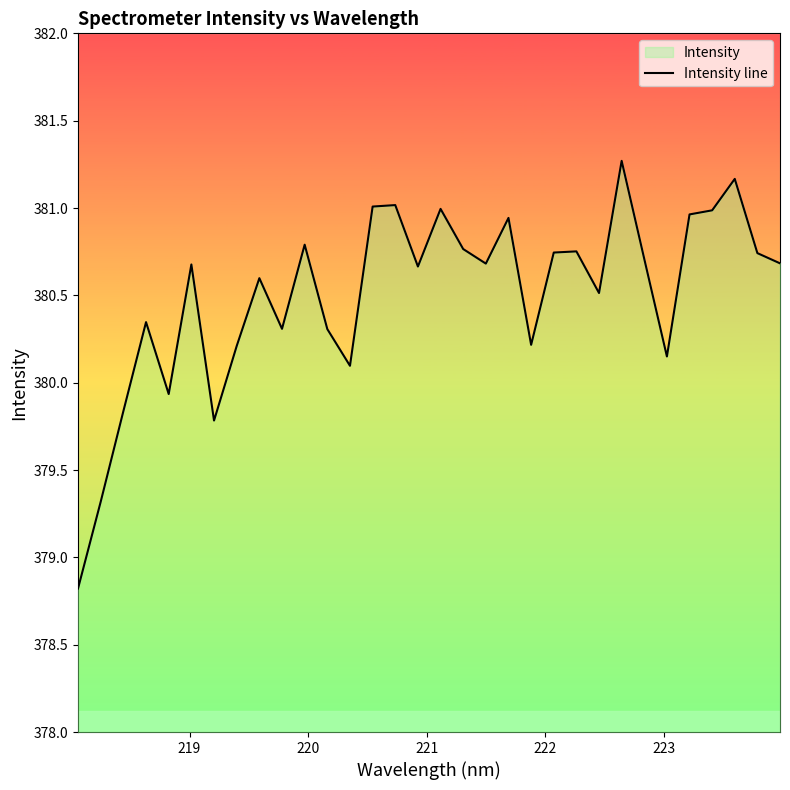

What is the value of the 18th point from the left?

380.8